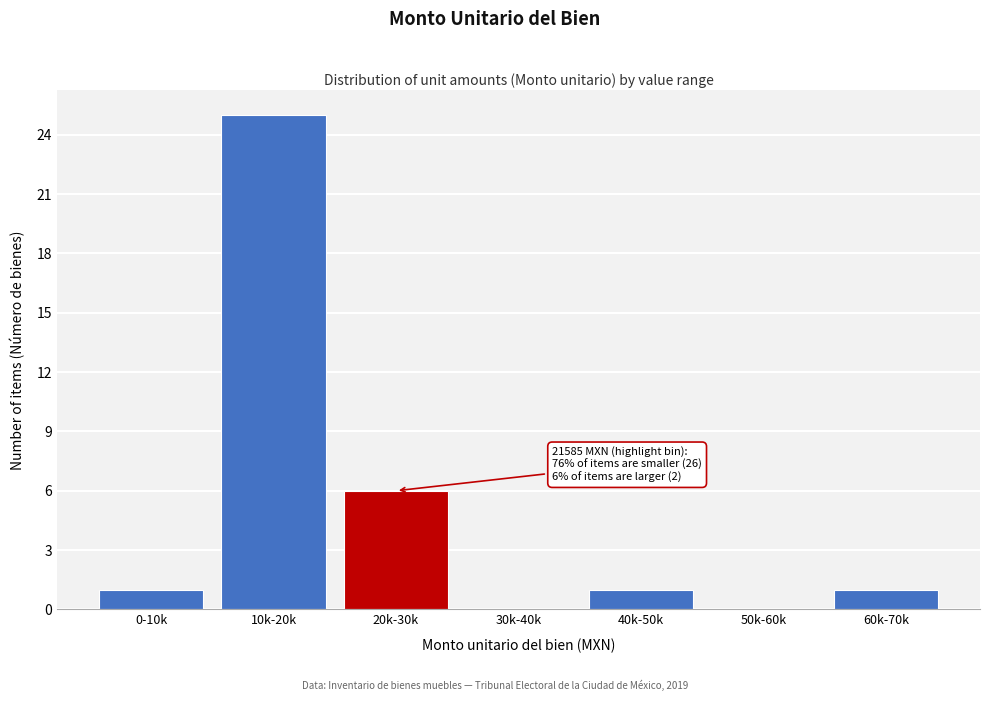

Reading left to right, extract all data points from this chart.

0-10k=1	10k-20k=25	20k-30k=6	30k-40k=0	40k-50k=1	50k-60k=0	60k-70k=1